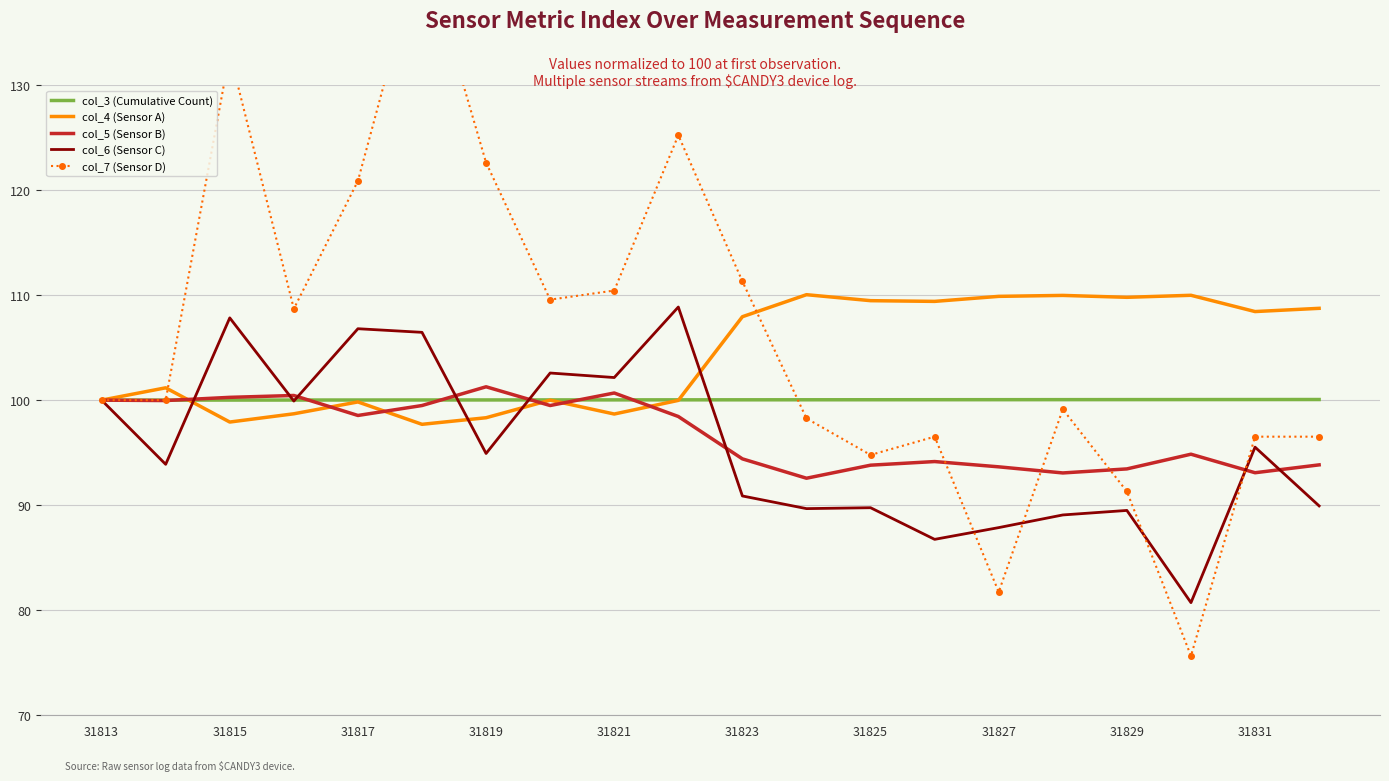

Is it true that col_3 (Cumulative Count) equals 100.0 at 31827?

True